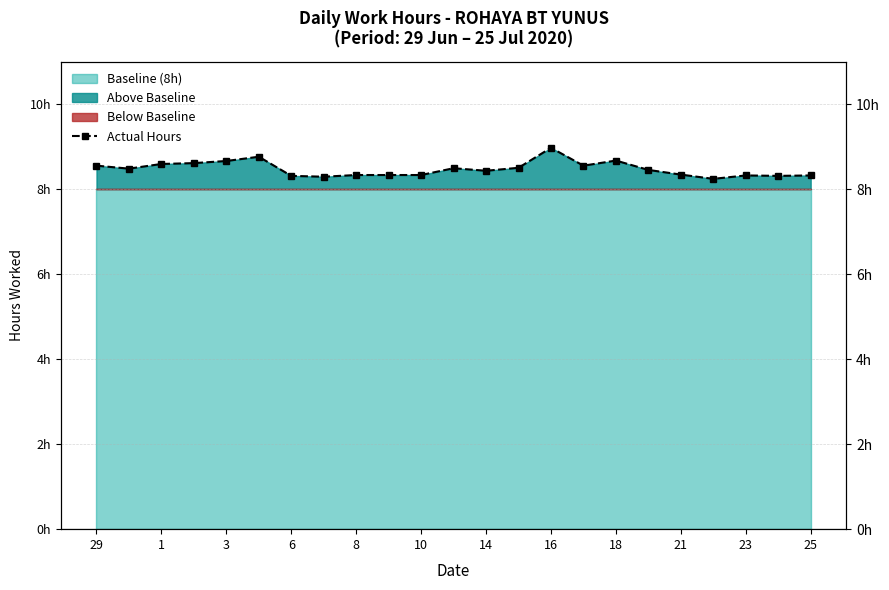

What is the difference between the maximum and minimum values?

0.7